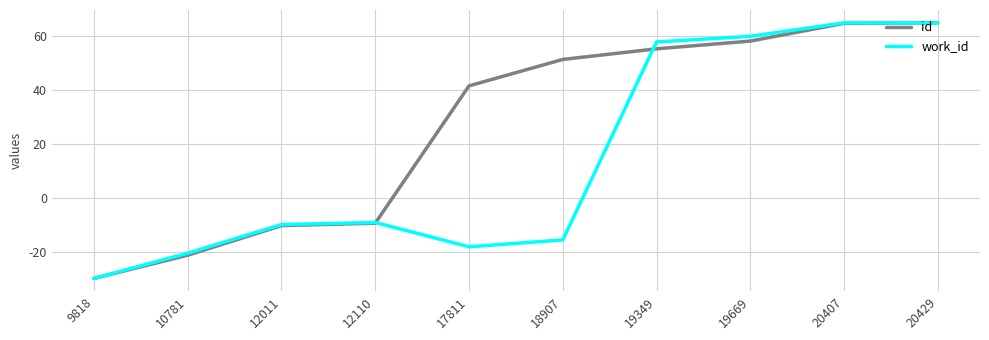

What is the average value of the work_id series?

14.4